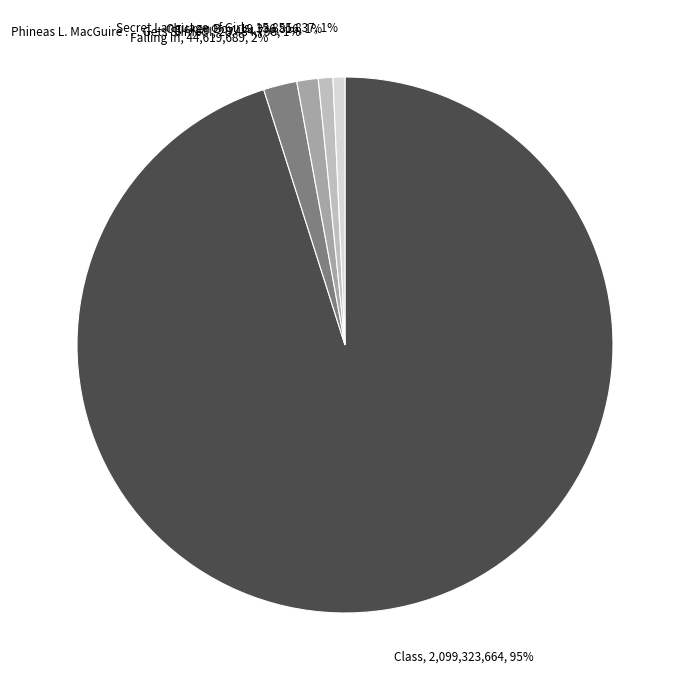

Combined, do Class and Chicken Boy account for over 50%?

Yes